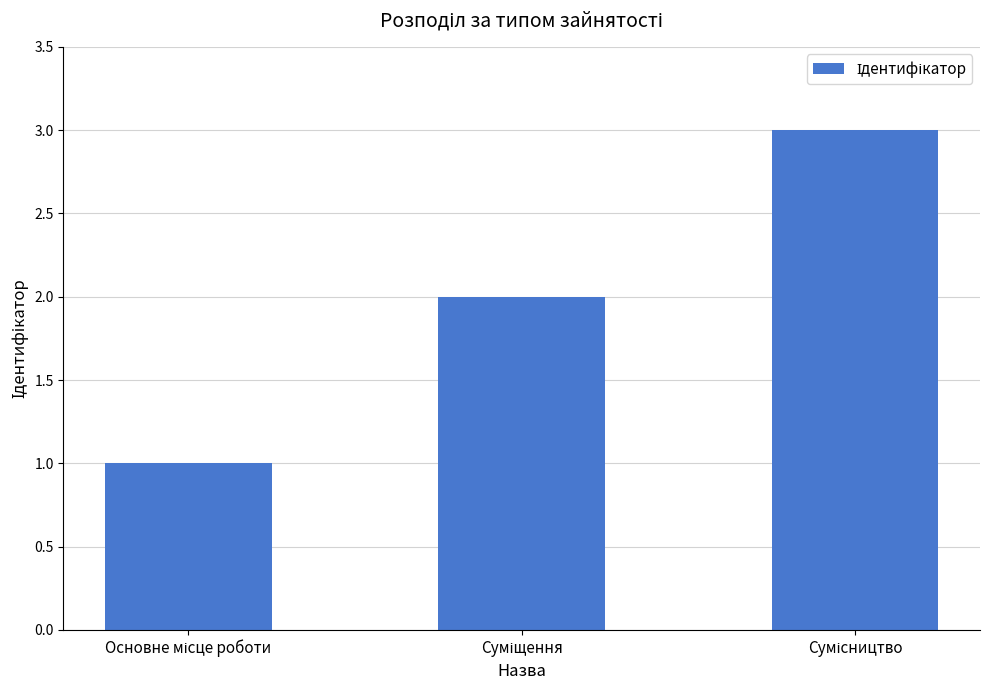

What is the sum of all values?

6